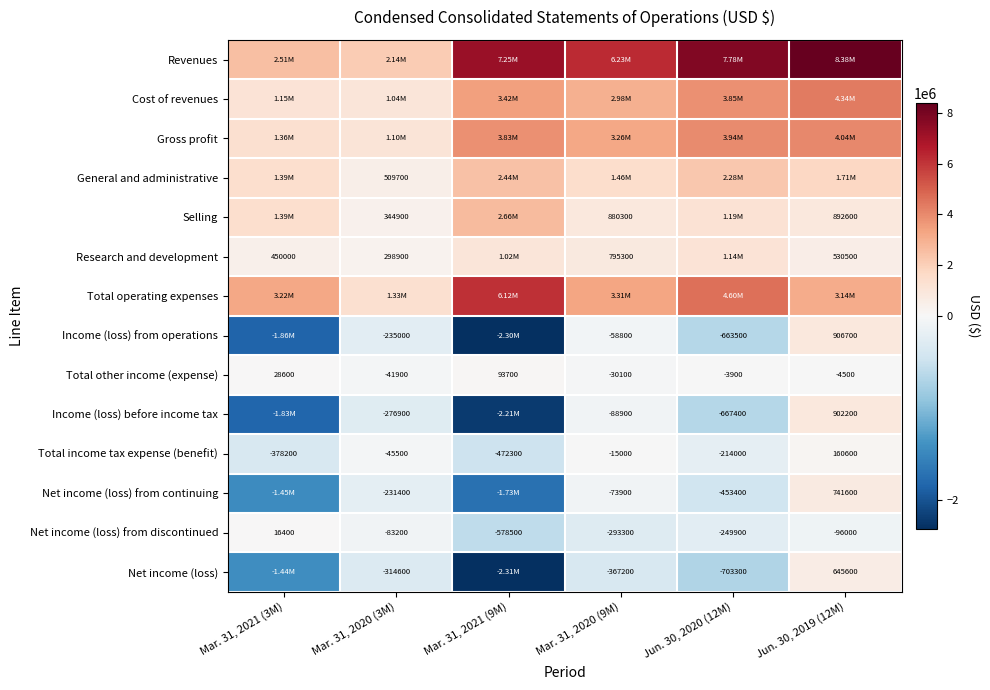

What is the difference between the second highest and second lowest values in the Total other income (expense) series?

58700